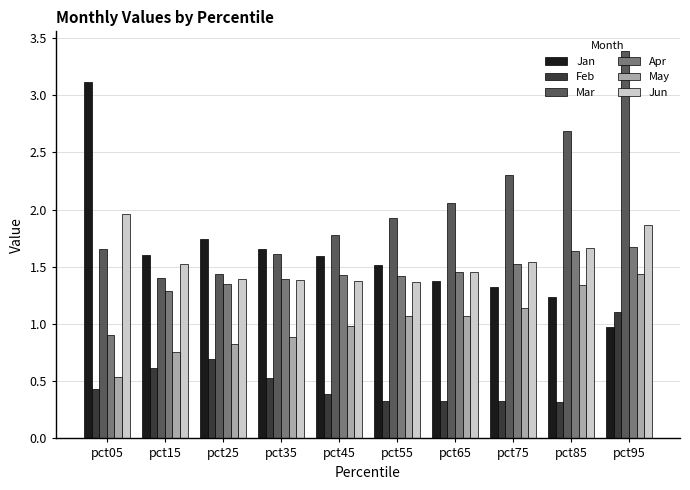

Rank the series by their maximum value, from lowest to highest.

Feb, May, Apr, Jun, Jan, Mar